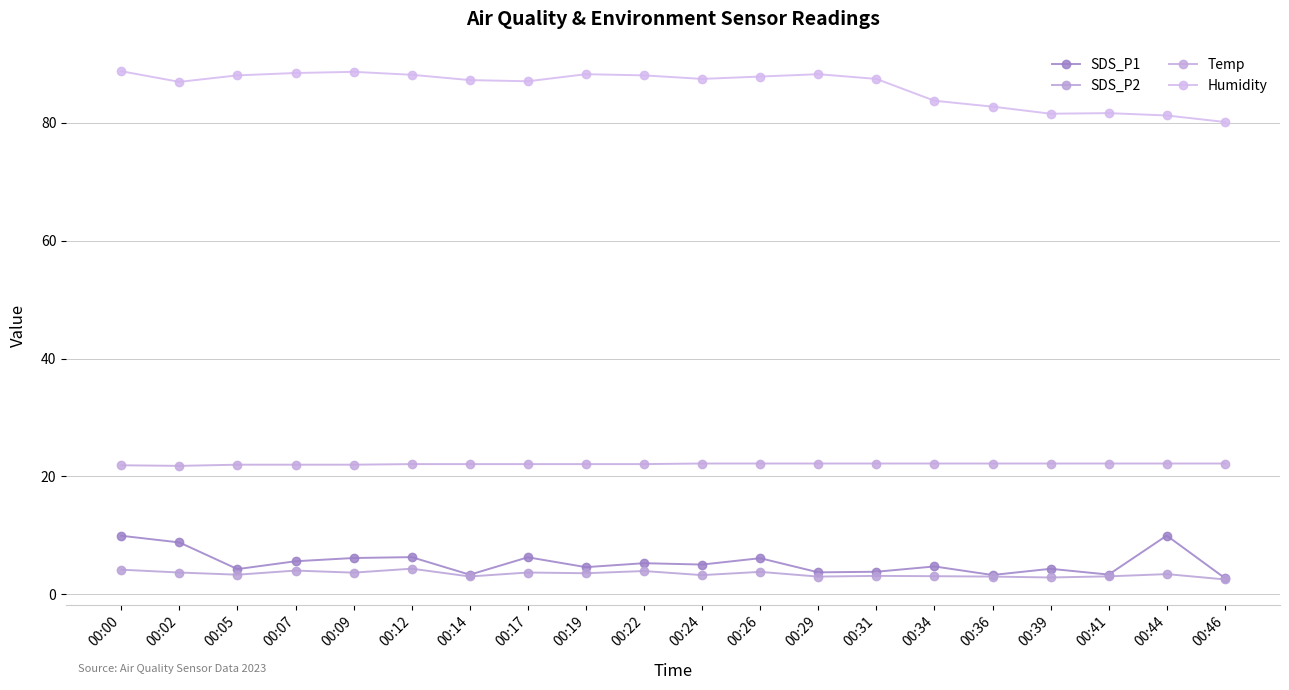

At which category is the sum across all series the highest?

00:00